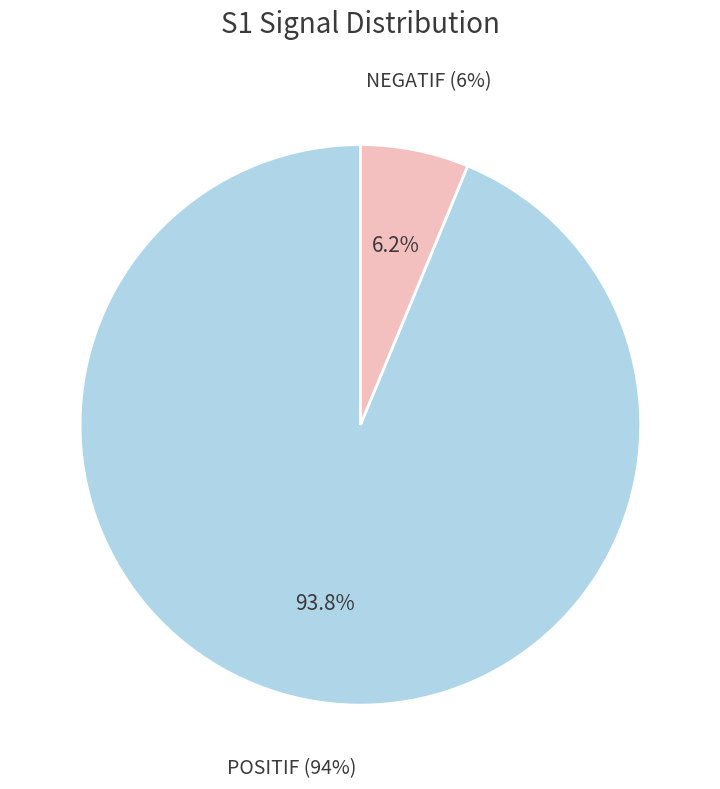

Which slice is the largest?

POSITIF